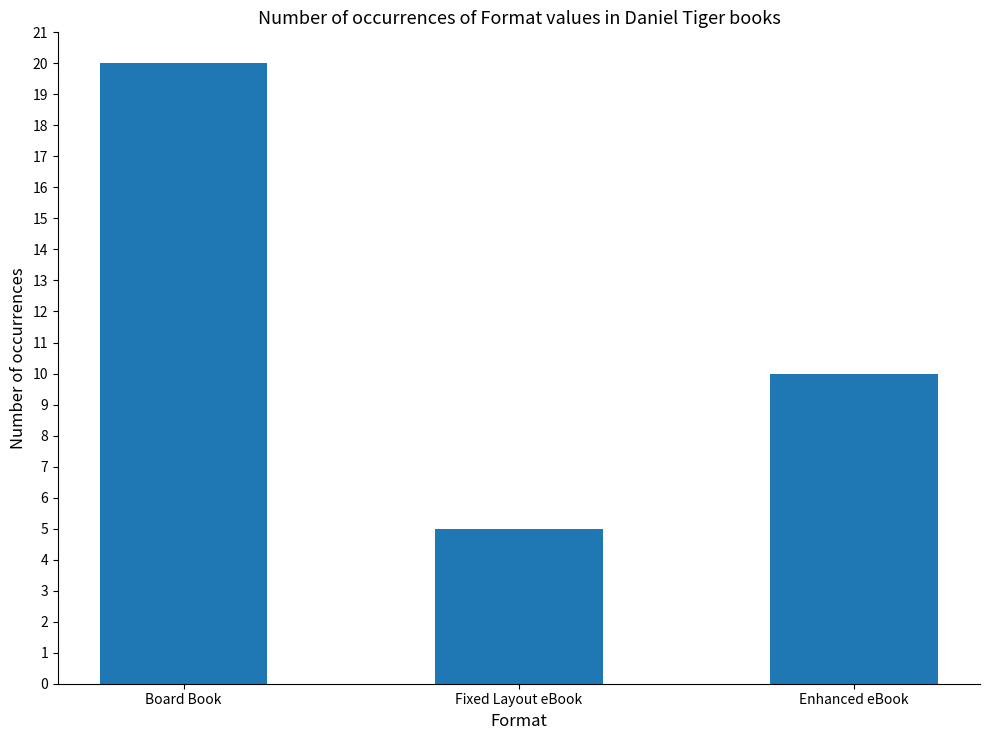

Are the bars grouped side by side (vs. stacked)?

No